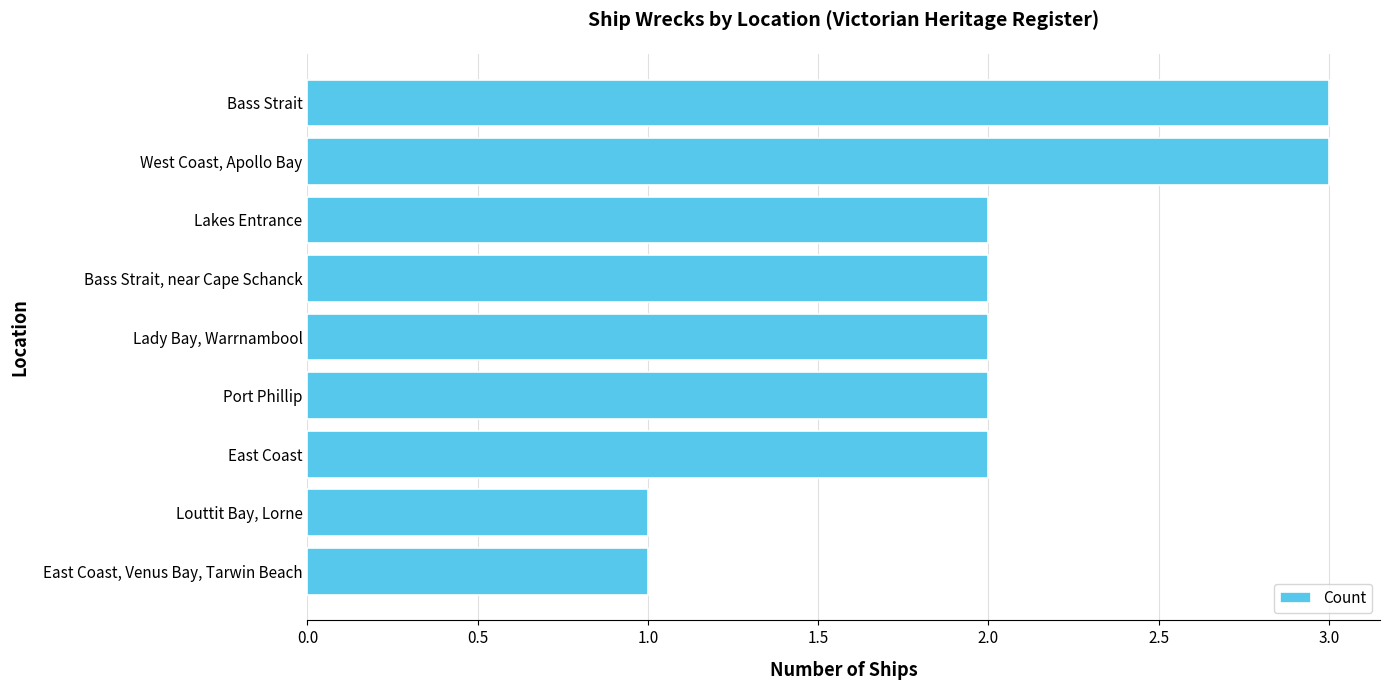

Reading bottom to top, what are all the values shown in this chart?

East Coast, Venus Bay, Tarwin Beach=1	Louttit Bay, Lorne=1	East Coast=2	Port Phillip=2	Lady Bay, Warrnambool=2	Bass Strait, near Cape Schanck=2	Lakes Entrance=2	West Coast, Apollo Bay=3	Bass Strait=3